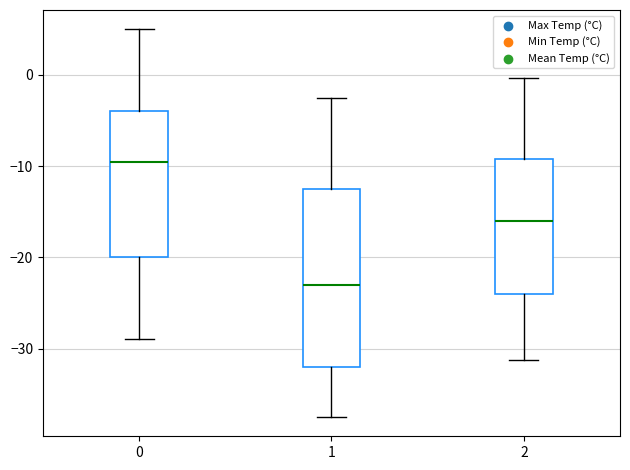

Where does the median line of the box at x = 1 sit on the y-axis? The values are not printed on the chart, so give them approximately, as read against the axis.

-23